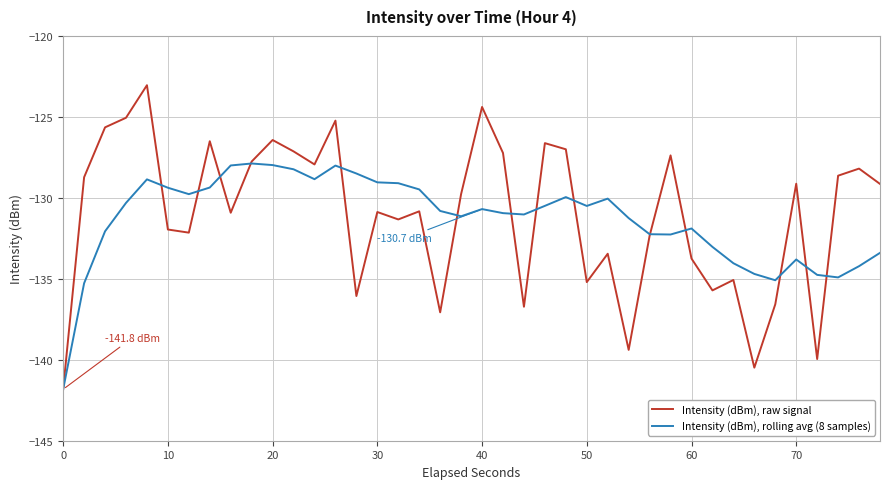

What is the minimum value shown in the chart?

-141.8